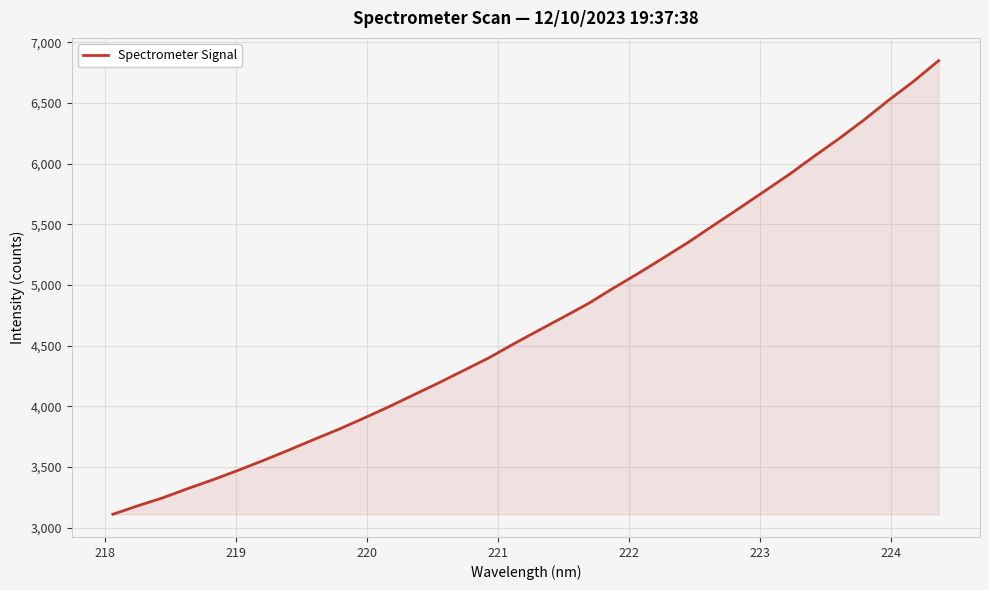

Count the number of values greater than 4625.

17